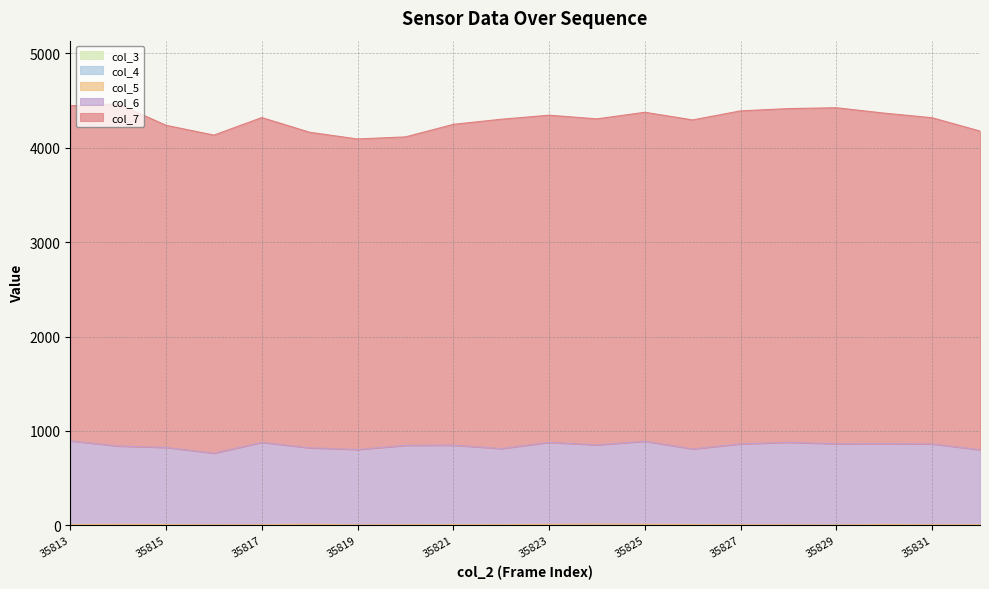

How many categories are shown in the chart?

20